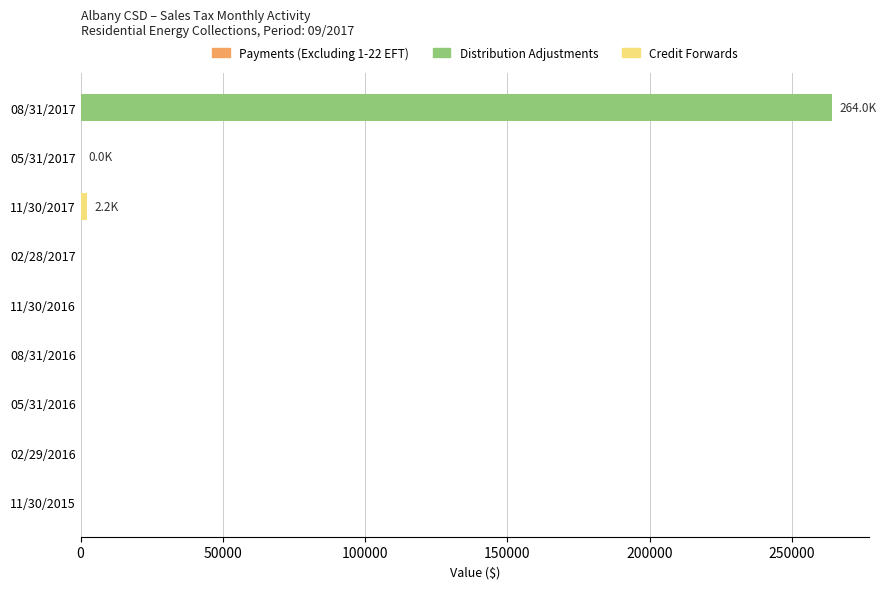

Between 08/31/2017 and 02/29/2016, which is larger?

08/31/2017